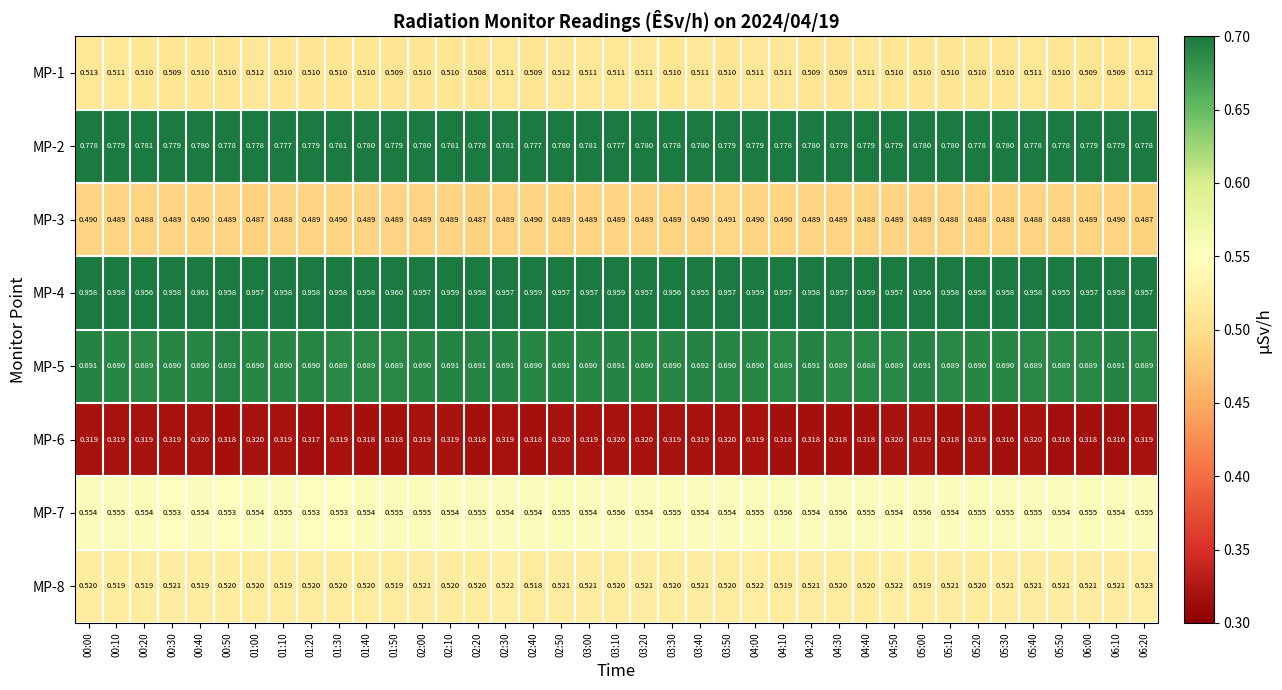

Is the value of MP-8 at 02:20 greater than the value of MP-2 at 00:40?

No